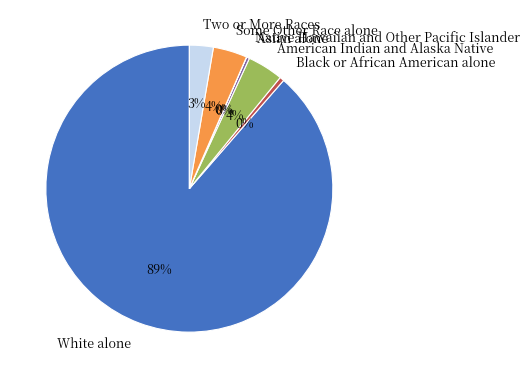

To the nearest percent, what is the average slice percentage?

14%